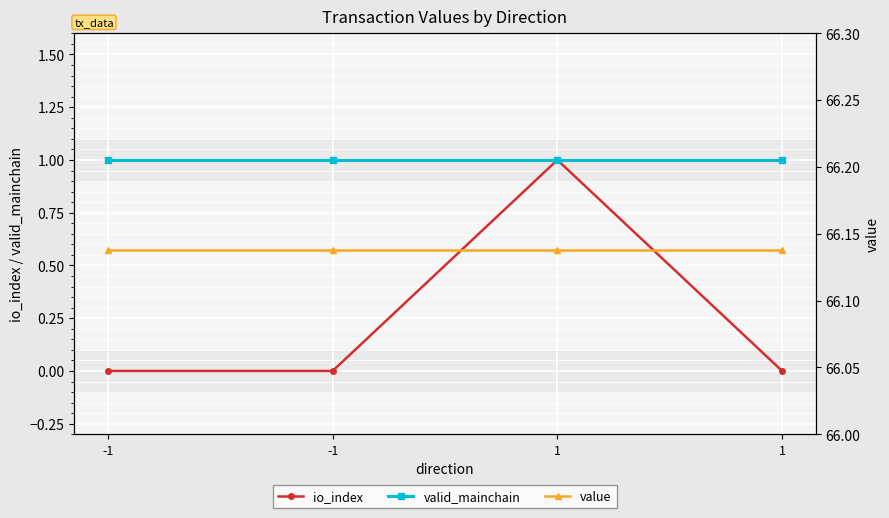

Which label corresponds to the largest value in the chart?

-1